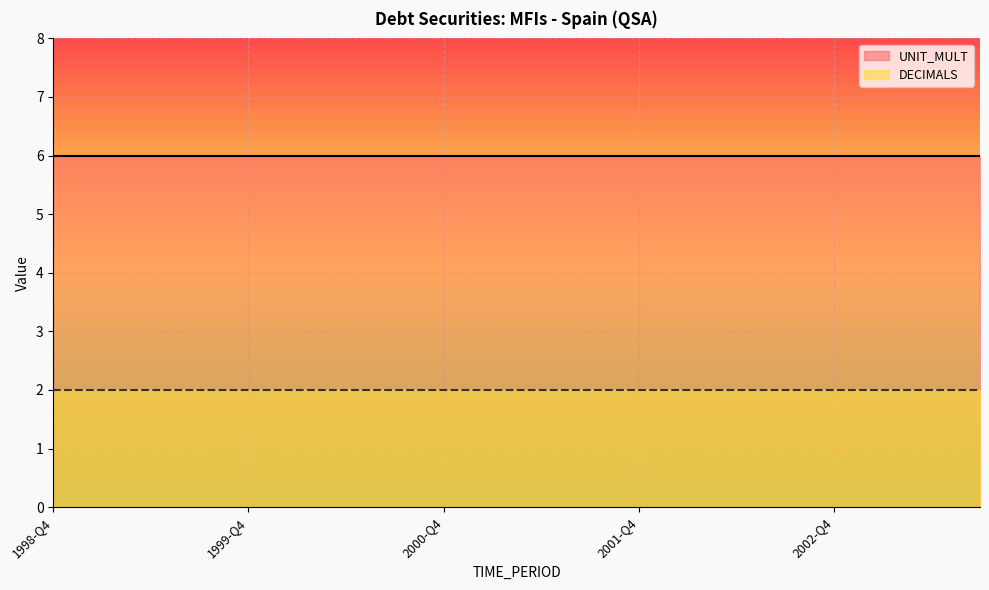

True or false: DECIMALS and UNIT_MULT cross at least once.

False